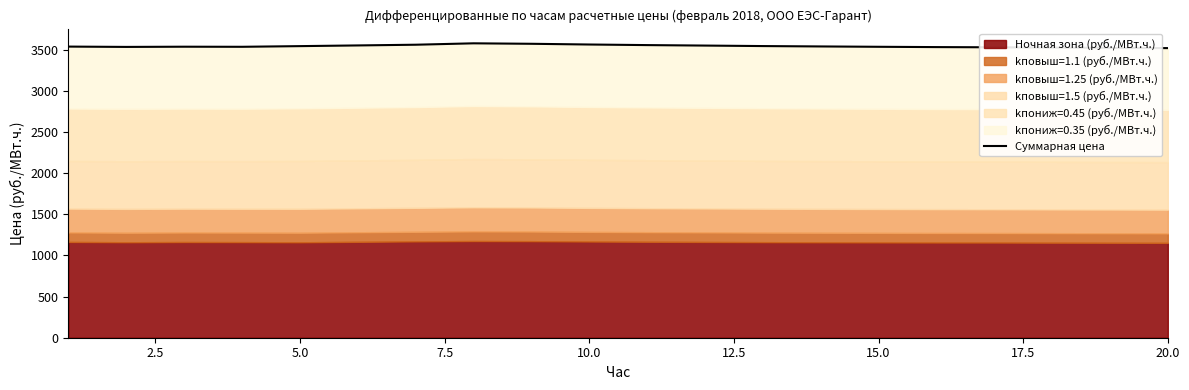

Which label corresponds to the smallest value in the chart?

20.0